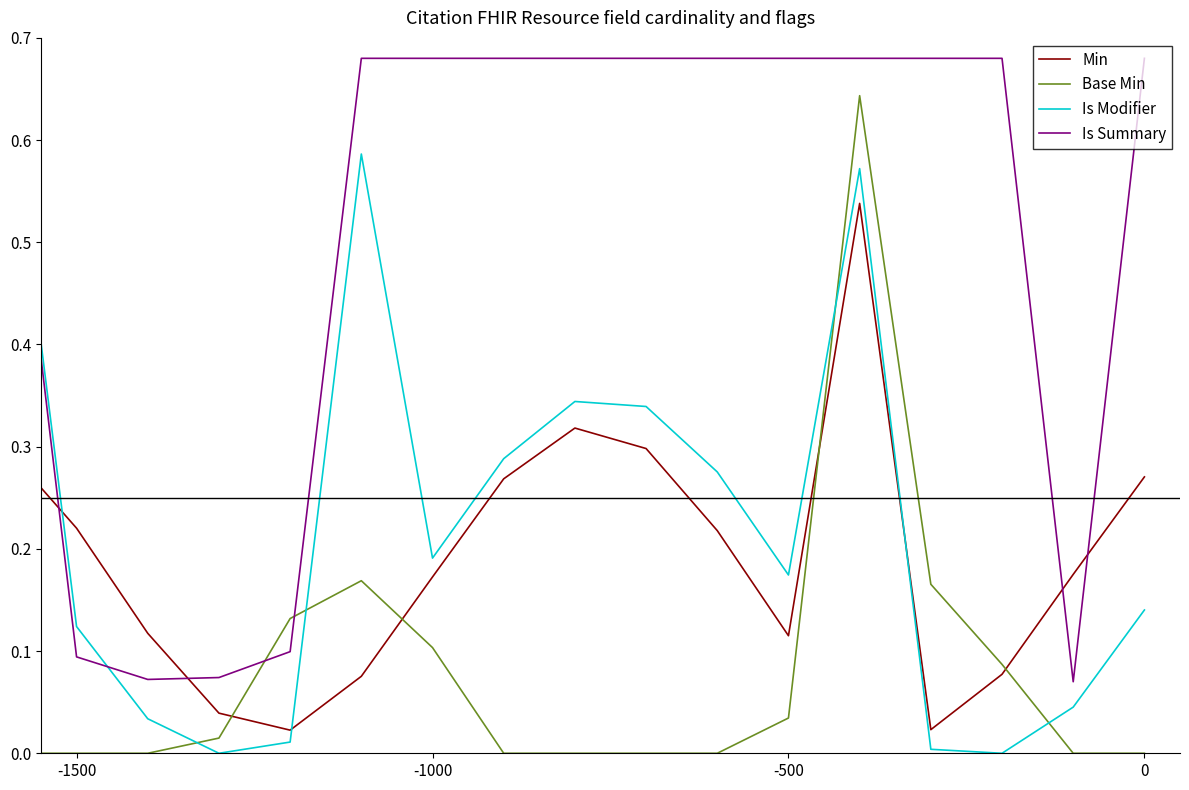

At how many categories does at least one series exceed 0?

20